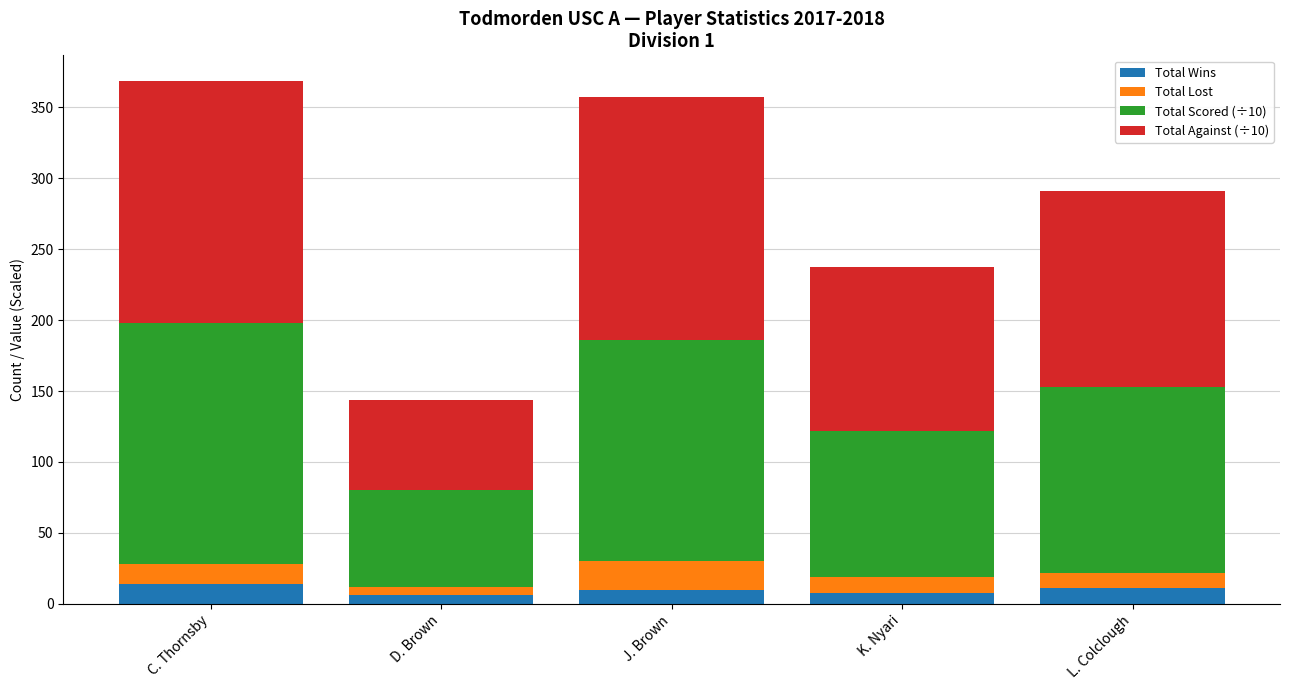

True or false: Total Wins has a value of 10 at J. Brown.

True